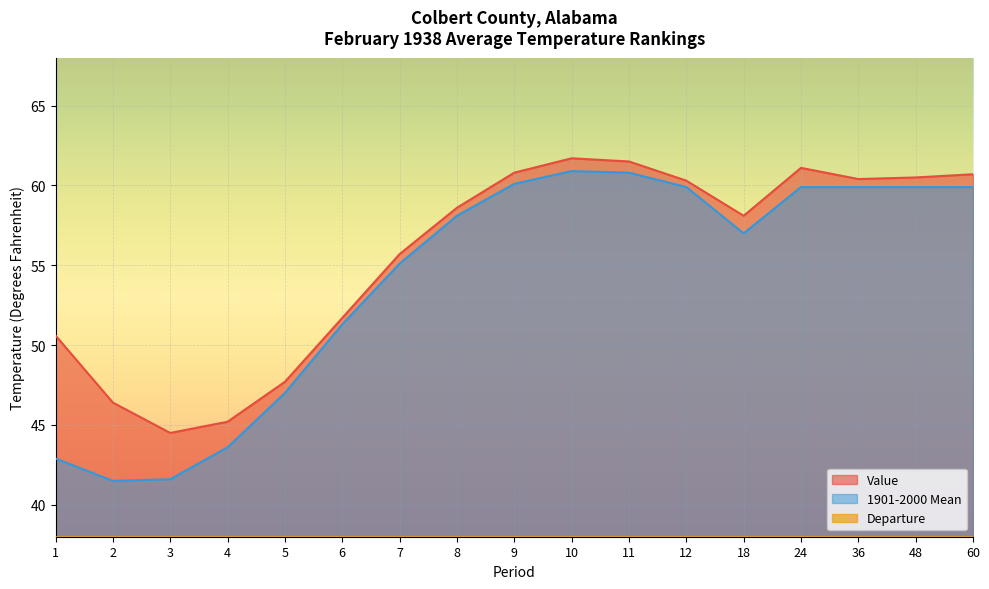

What is the lowest value of the Value series?

44.5